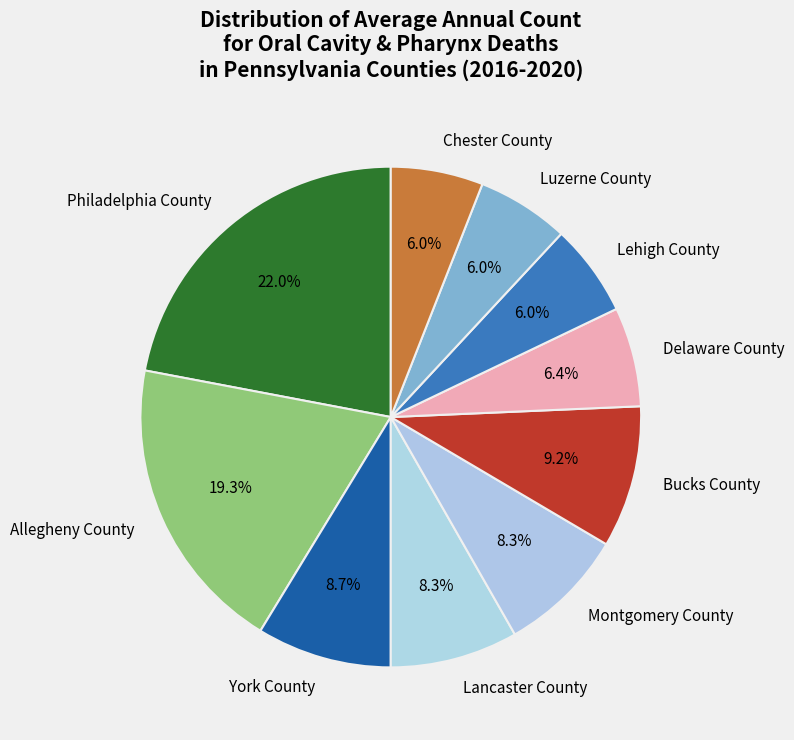

Which has a higher value, York County or Lehigh County?

York County